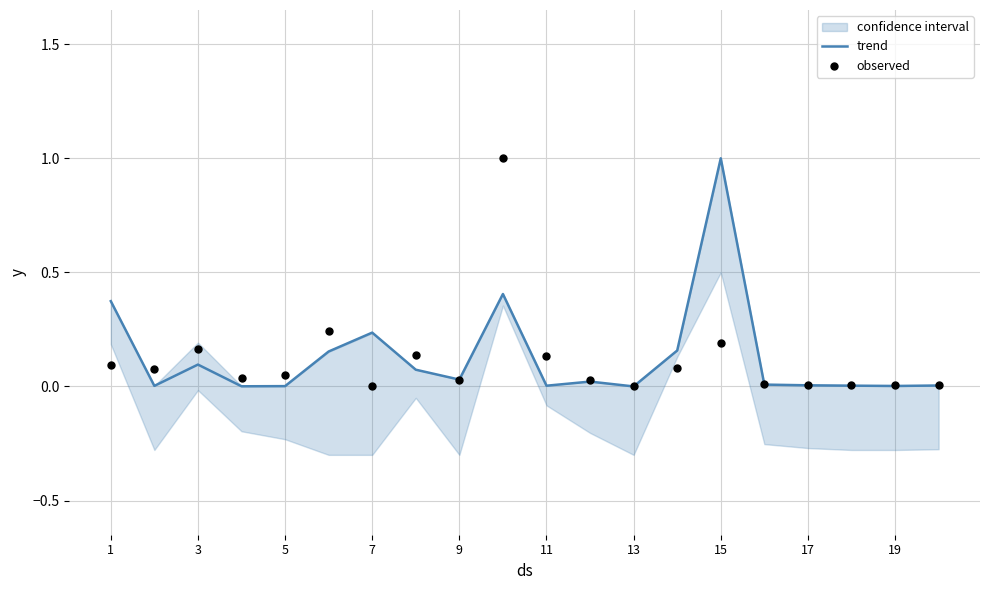

True or false: trend has a value of 0.4 at 7.

False